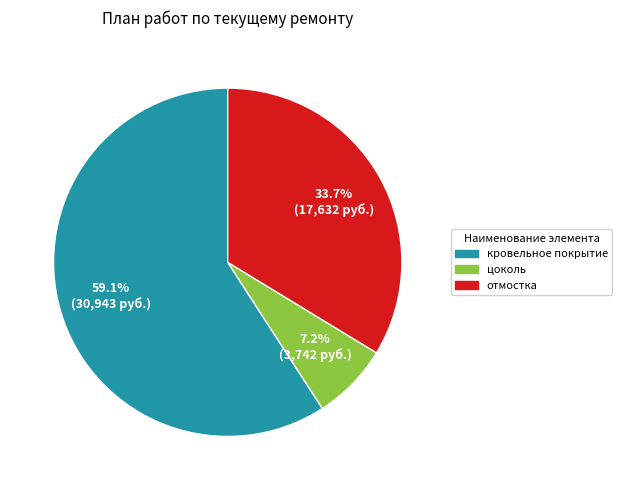

To the nearest percent, what is the difference between the largest and smallest slice percentages?

52%